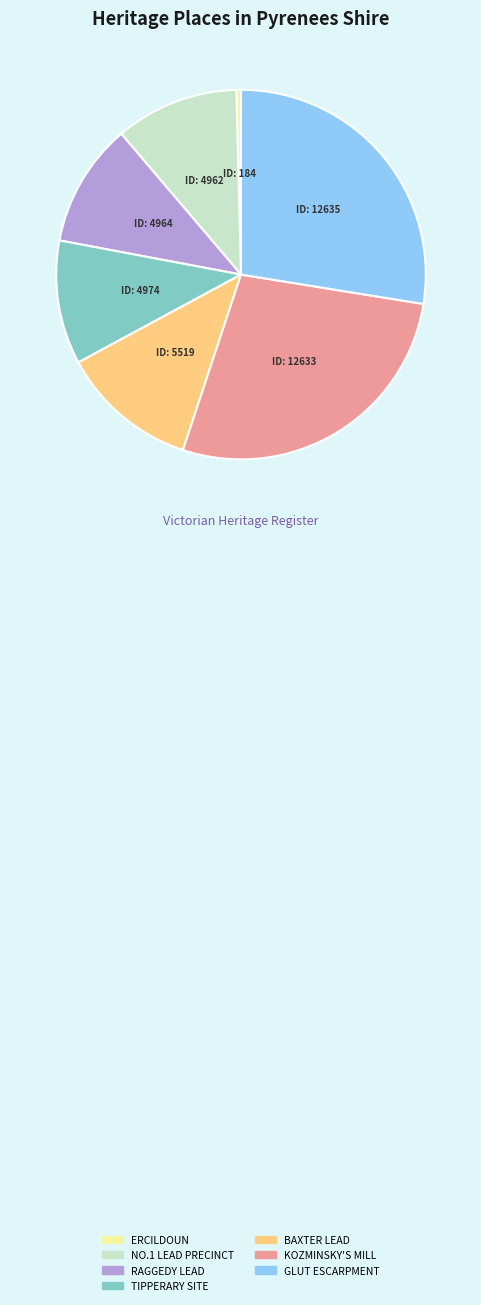

Is there a majority slice in this chart?

No